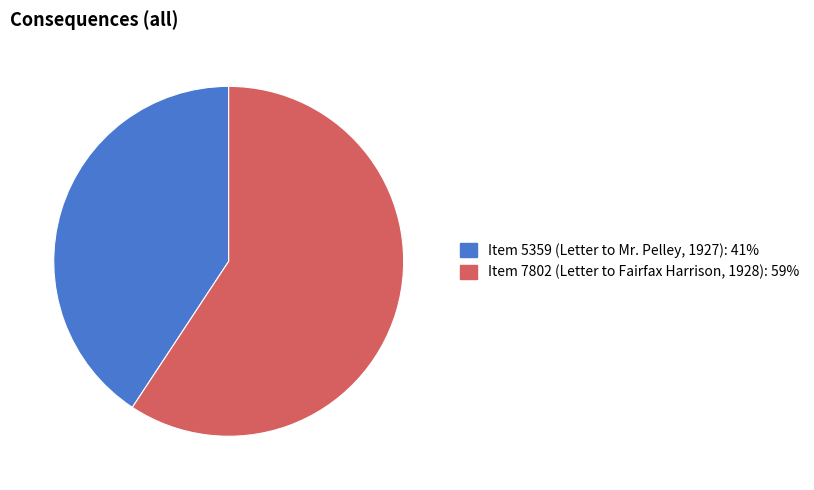

Does Item 7802 (Letter to Fairfax Harrison, 1928) account for over 50% of the chart?

Yes